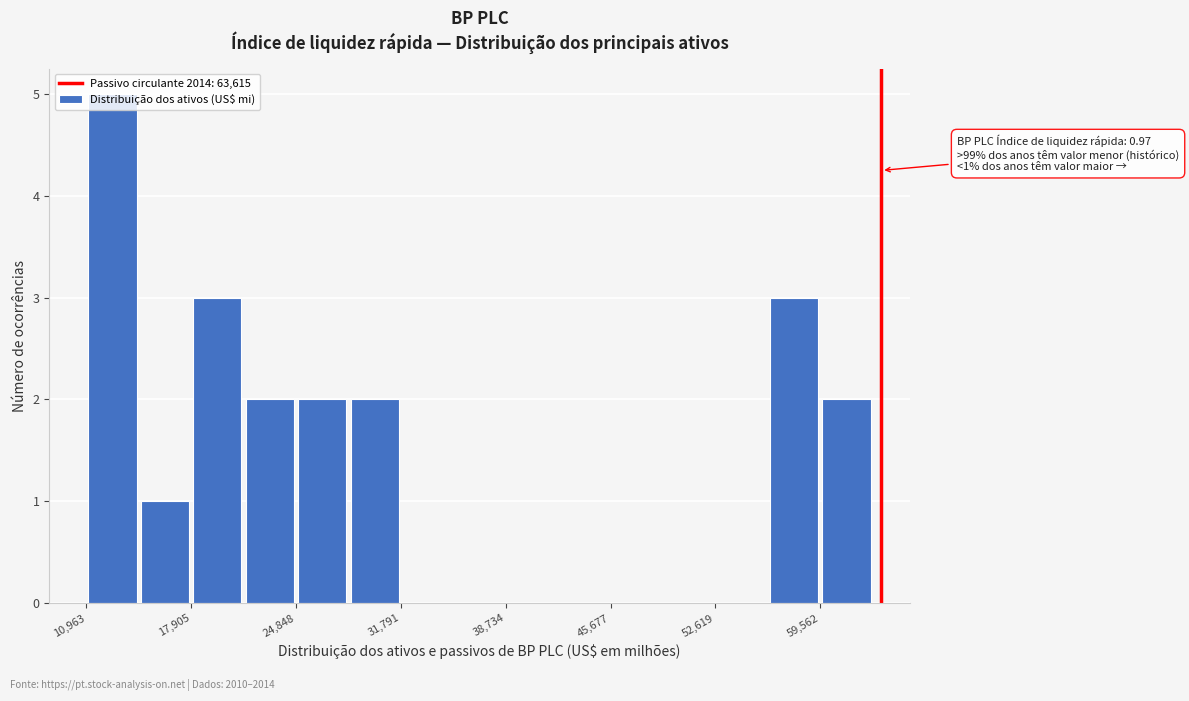

Around what value on the x-axis is the tallest bar? Give the approximate position of its centre, as read against the axis.

13000